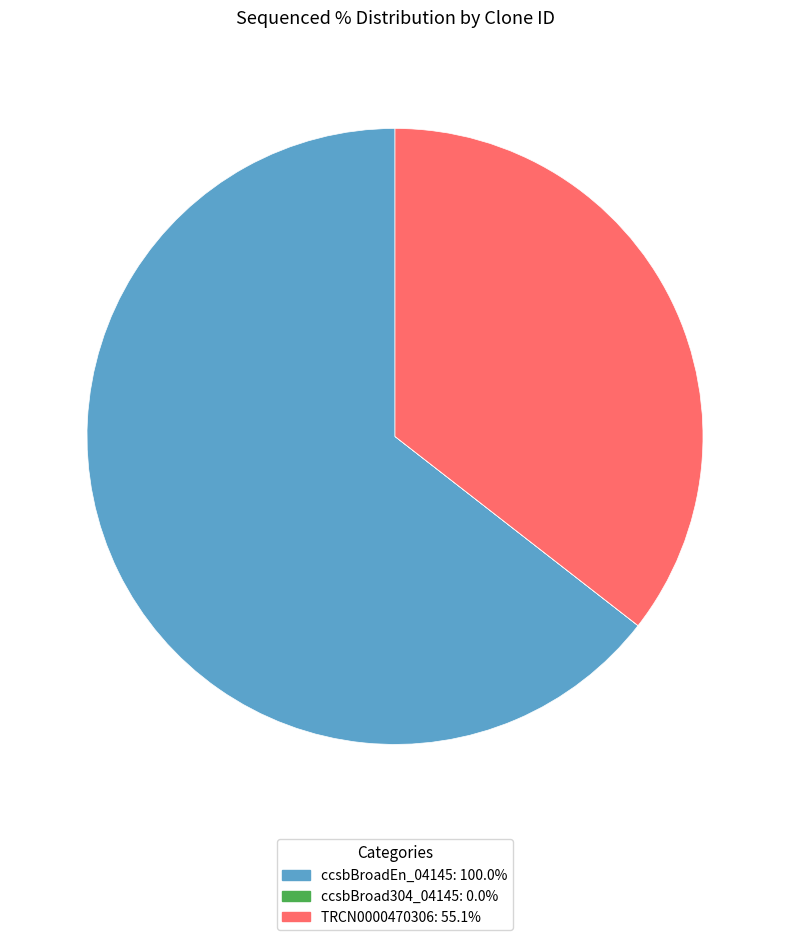

Is it true that TRCN0000470306 is 26% of the pie?

False